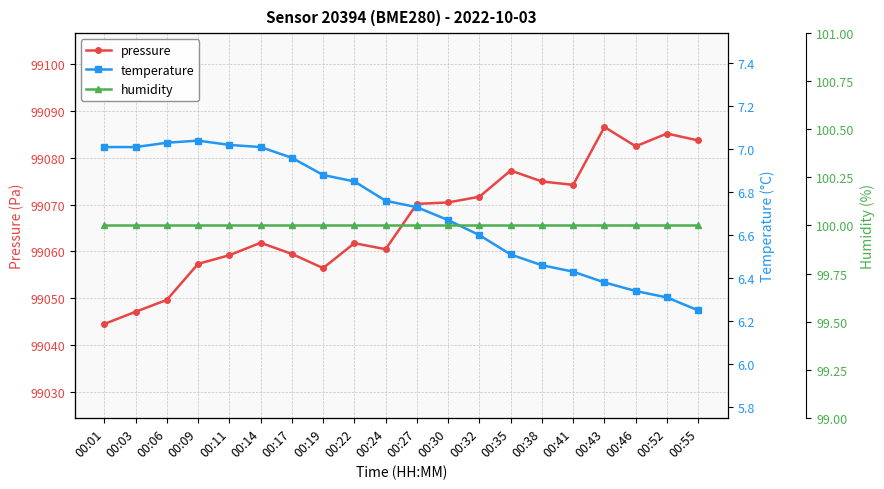

At which label is temperature closest to 6?

00:55